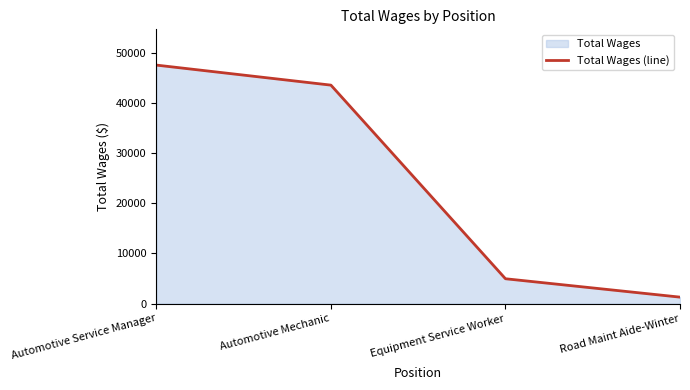

At which category does the chart reach its peak across all series?

Automotive Service Manager